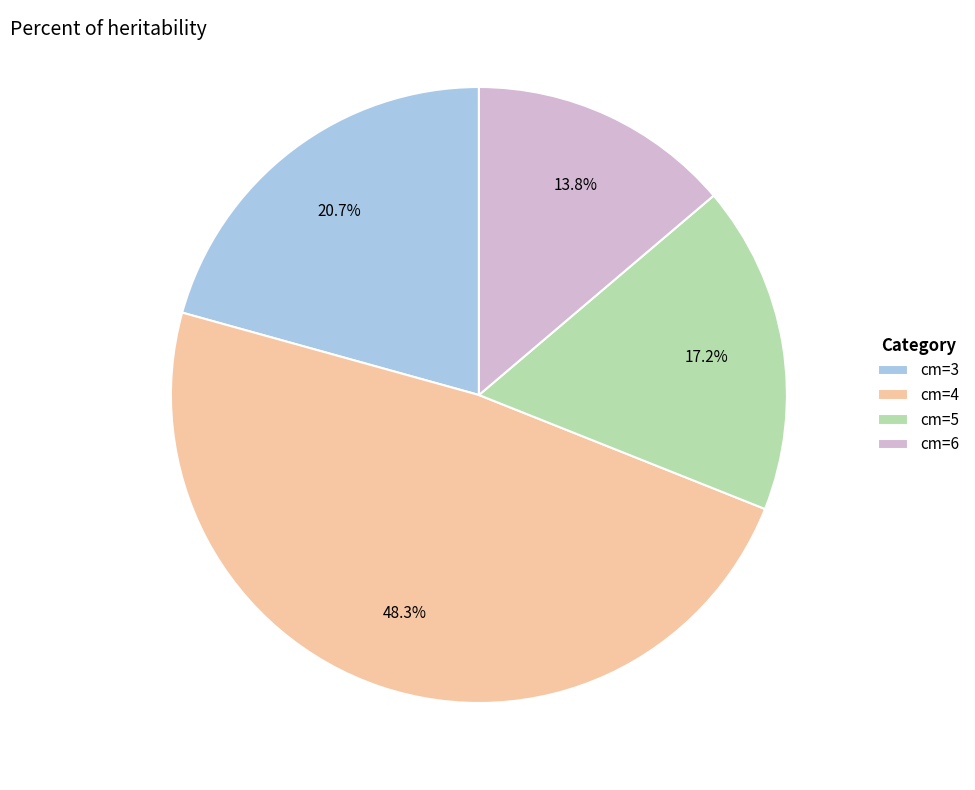

To the nearest percent, what portion does cm=4 represent?

48%